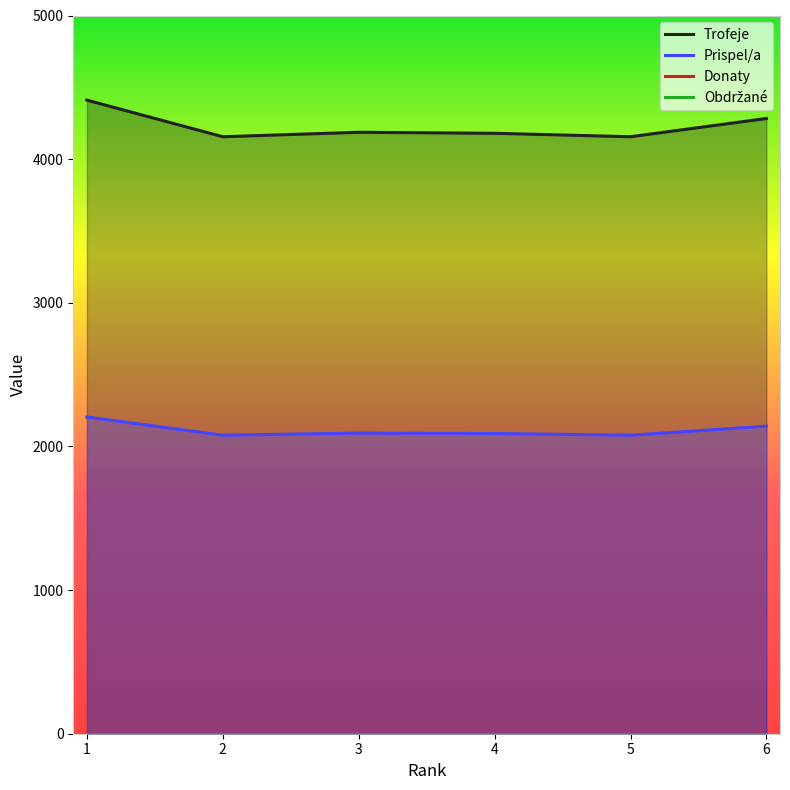

The Trofeje series shows 7437 at 2. True or false?

False